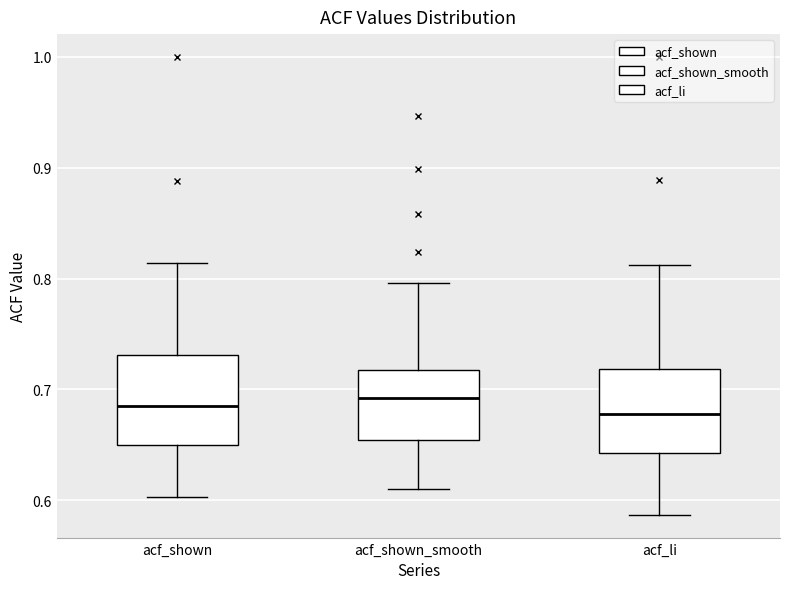

Reading left to right, read every box against the y-axis: the position of its median line, the range the box covers, and the ends of its whiskers. The values are not printed on the chart, so give them approximately, as read against the axis.

acf_shown: median 0.69, box 0.65 to 0.73, whiskers 0.60 to 0.81
acf_shown_smooth: median 0.69, box 0.65 to 0.72, whiskers 0.61 to 0.80
acf_li: median 0.68, box 0.64 to 0.72, whiskers 0.59 to 0.81